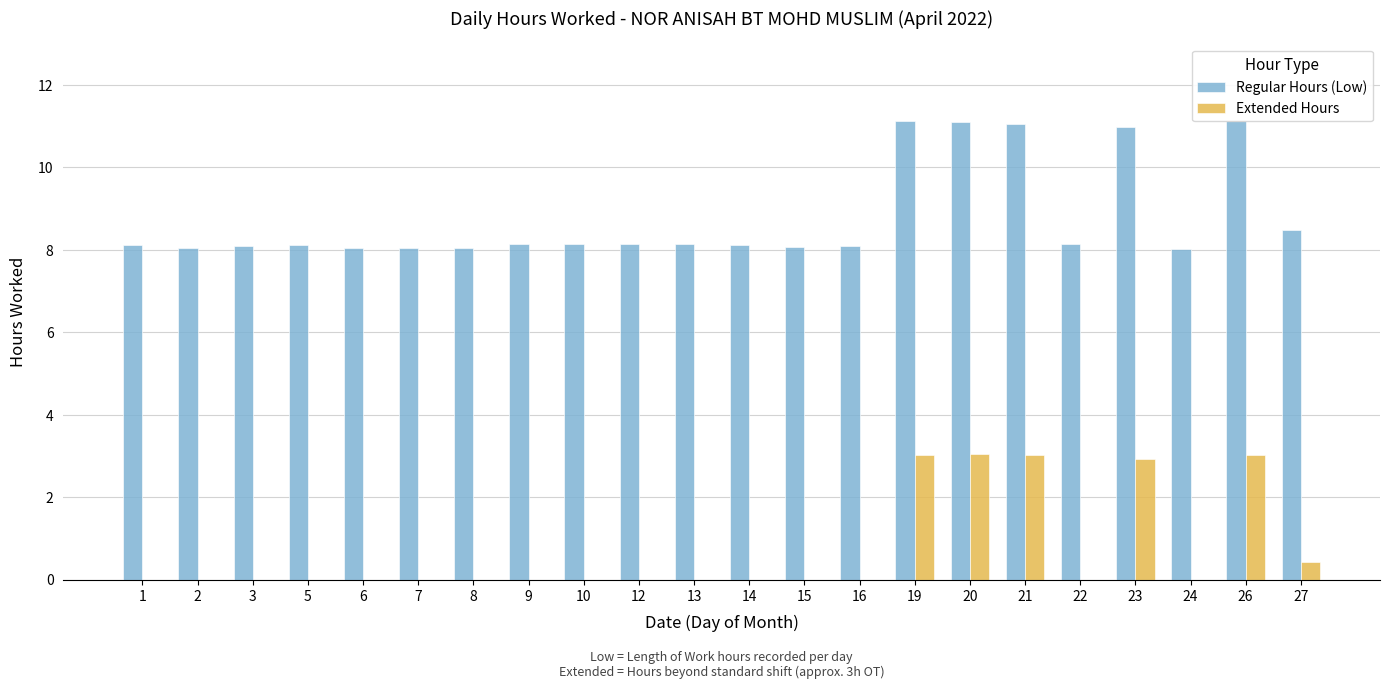

Reading right to left, transcribe all the data shown in this chart.

Regular Hours (Low): 27=8.5	26=11.1	24=8.0	23=11.0	22=8.1	21=11.1	20=11.1	19=11.1	16=8.1	15=8.1	14=8.1	13=8.1	12=8.2	10=8.1	9=8.1	8=8.1	7=8.0	6=8.1	5=8.1	3=8.1	2=8.1	1=8.1
Extended Hours: 27=0.4	26=3.0	24=0.0	23=2.9	22=0.0	21=3.0	20=3.0	19=3.0	16=0.0	15=0.0	14=0.0	13=0.0	12=0.0	10=0.0	9=0.0	8=0.0	7=0.0	6=0.0	5=0.0	3=0.0	2=0.0	1=0.0